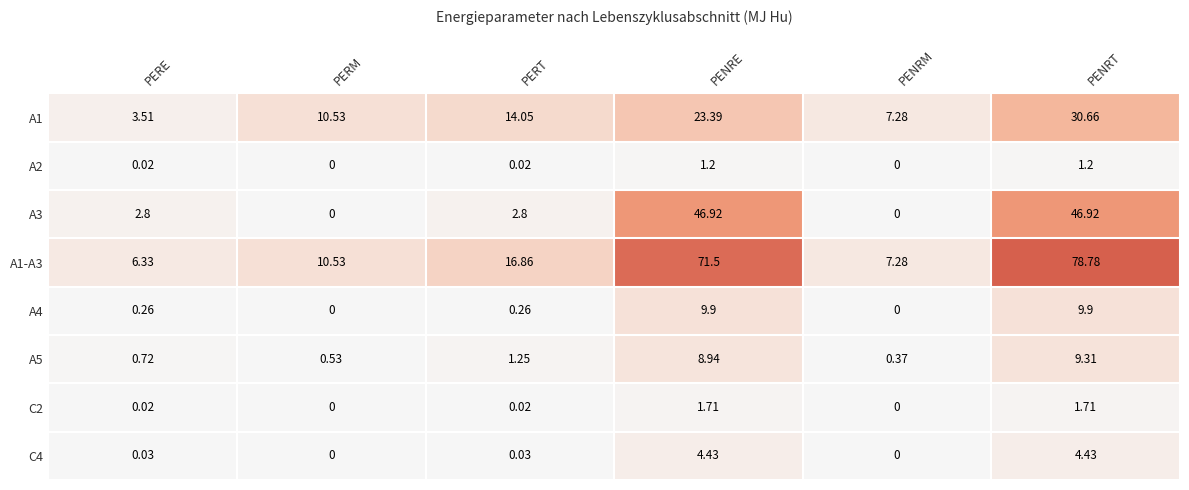

Which series has the widest spread of values?

A1-A3